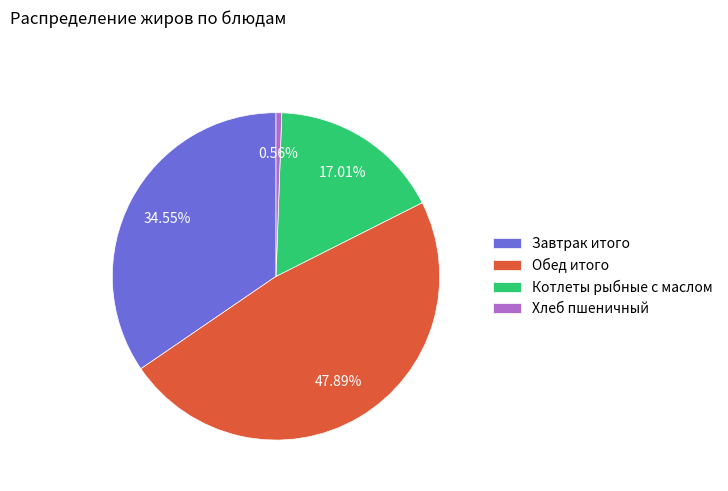

Is Хлеб пшеничный the majority of the pie?

No